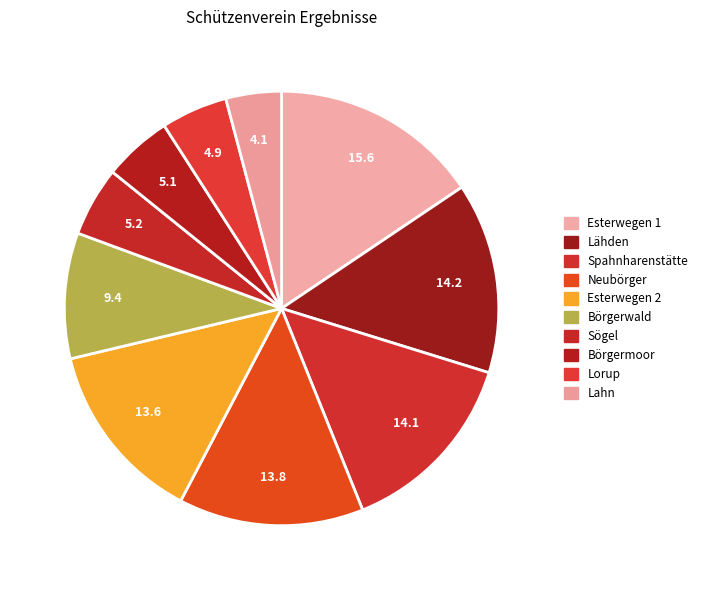

To the nearest percent, what portion does Sögel represent?

5%